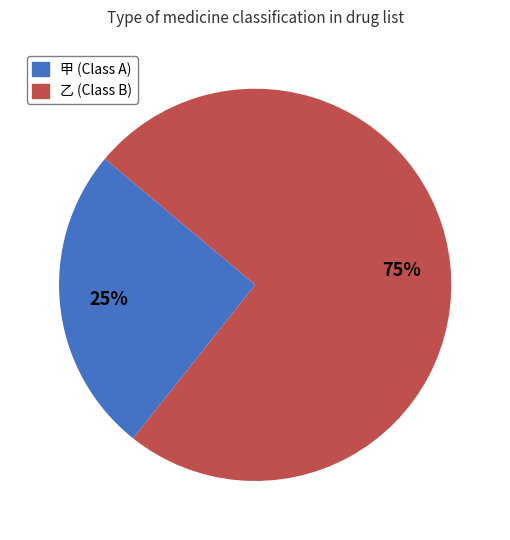

Does 乙 represent more than half of the total?

Yes